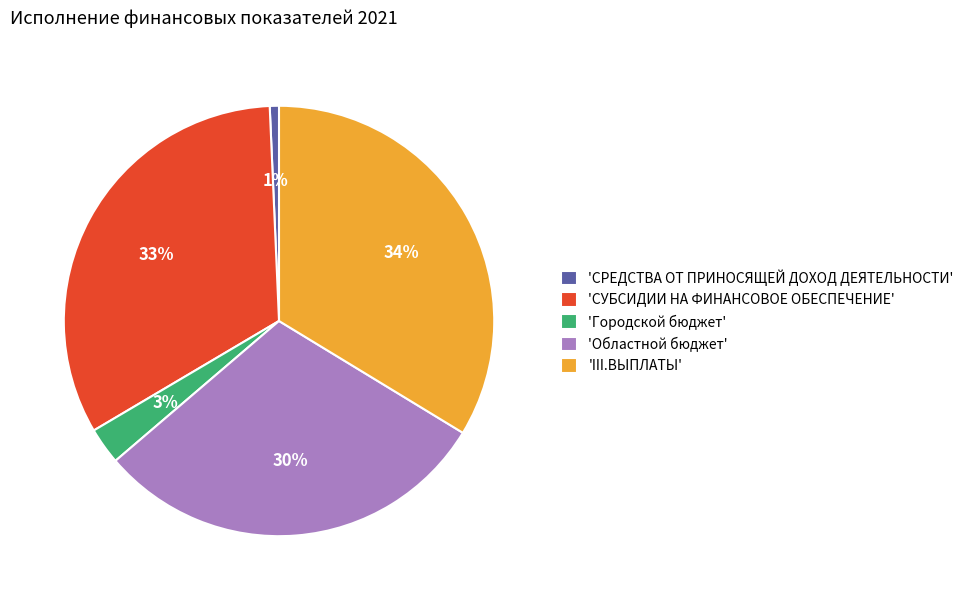

Count the number of slices in the pie.

5